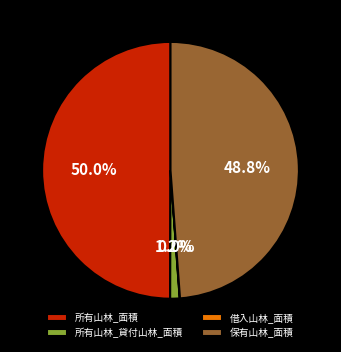

Which category has the biggest portion of the pie?

所有山林_面積